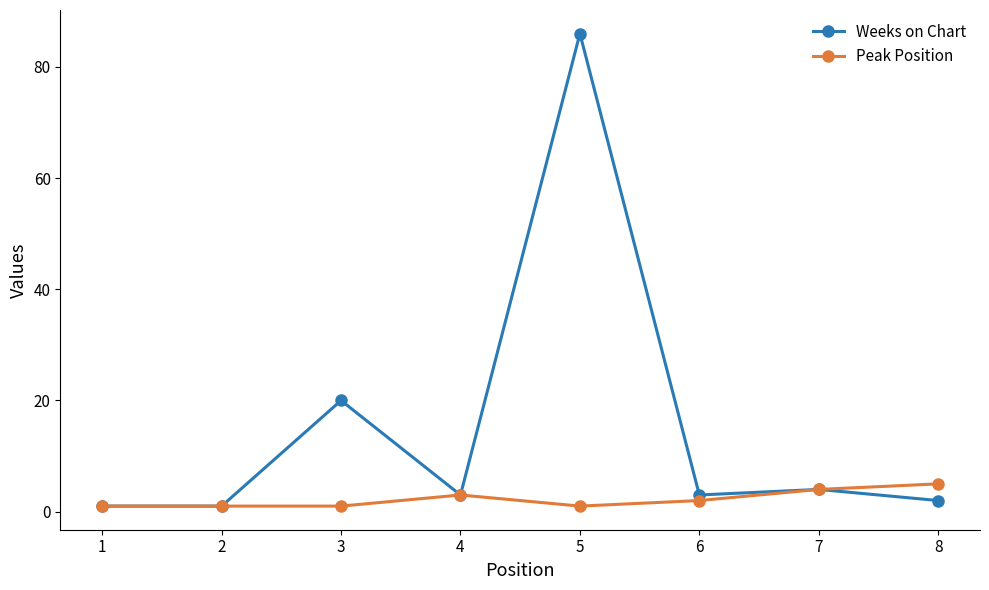

What is the value of the Weeks on Chart point at the 4th from the left?

3